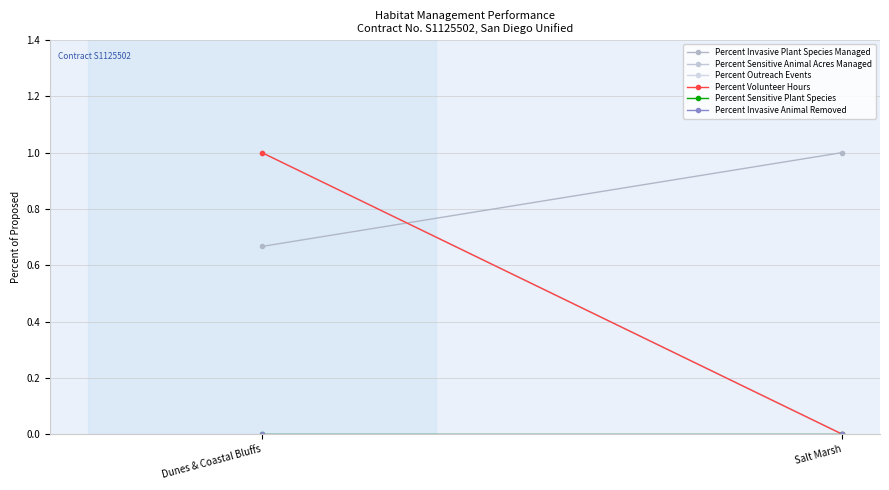

Which category has the highest value in the Percent Outreach Events series?

Dunes & Coastal Bluffs